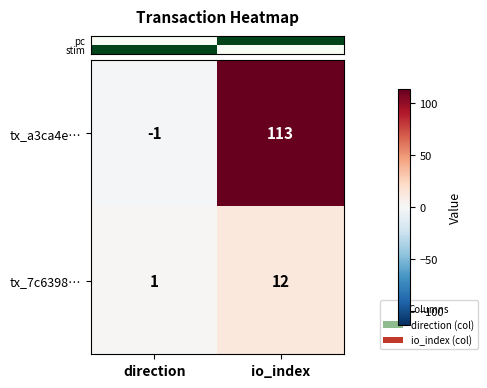

What is the difference between the tx_a3ca4e… values at direction and io_index?

114